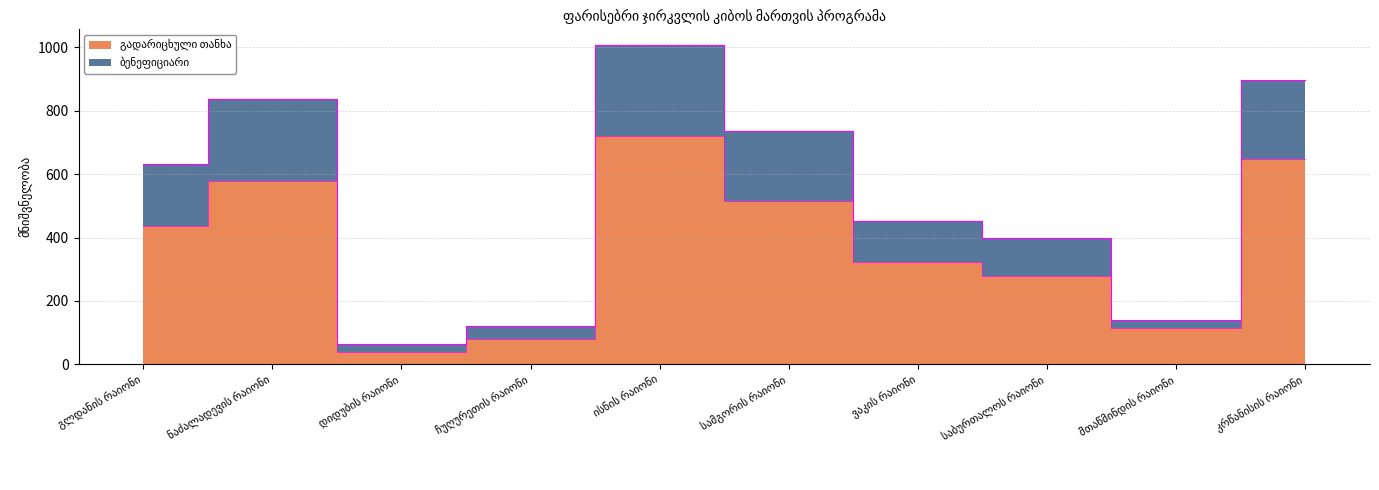

What is the label of the 7th point from the left?

ვაკის რაიონი